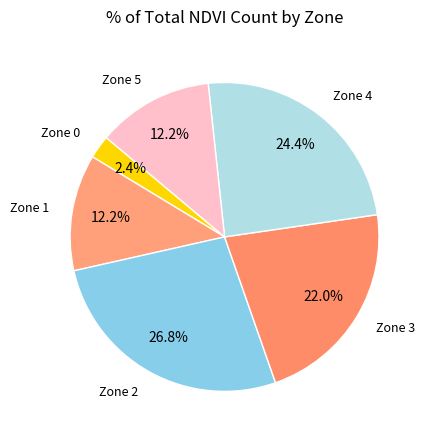

Count the number of slices in the pie.

6